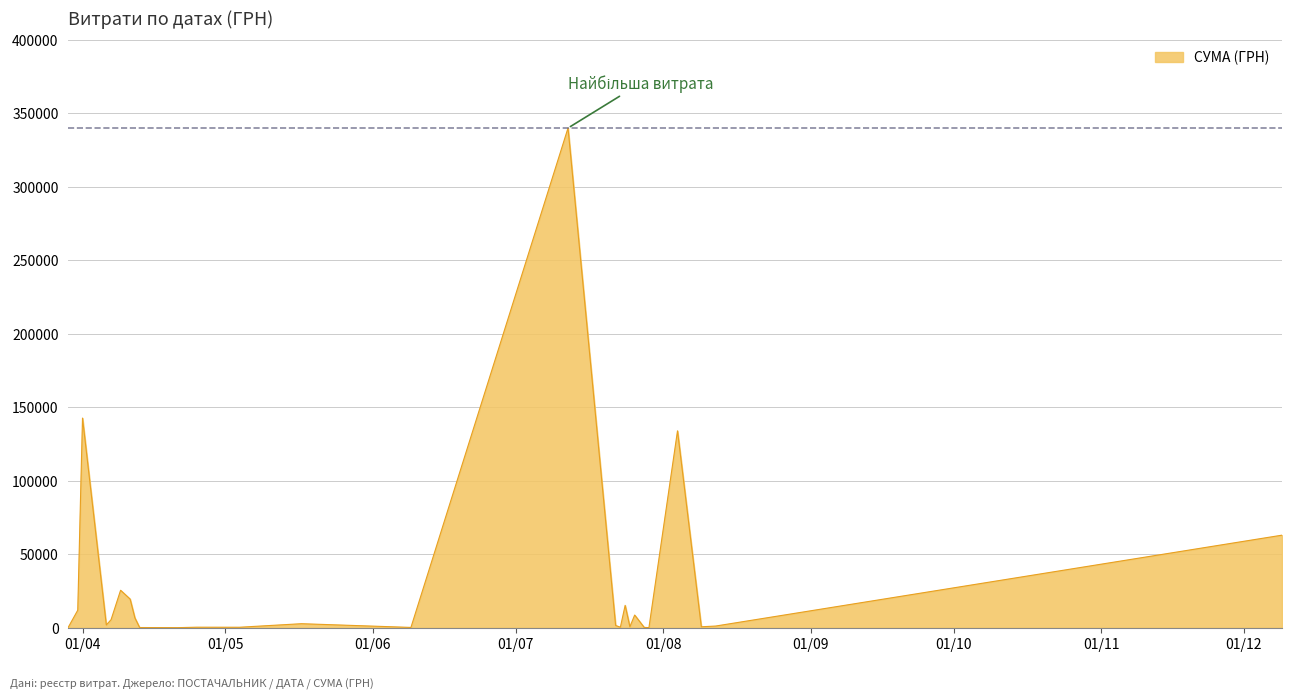

How many lines are shown in the chart?

1